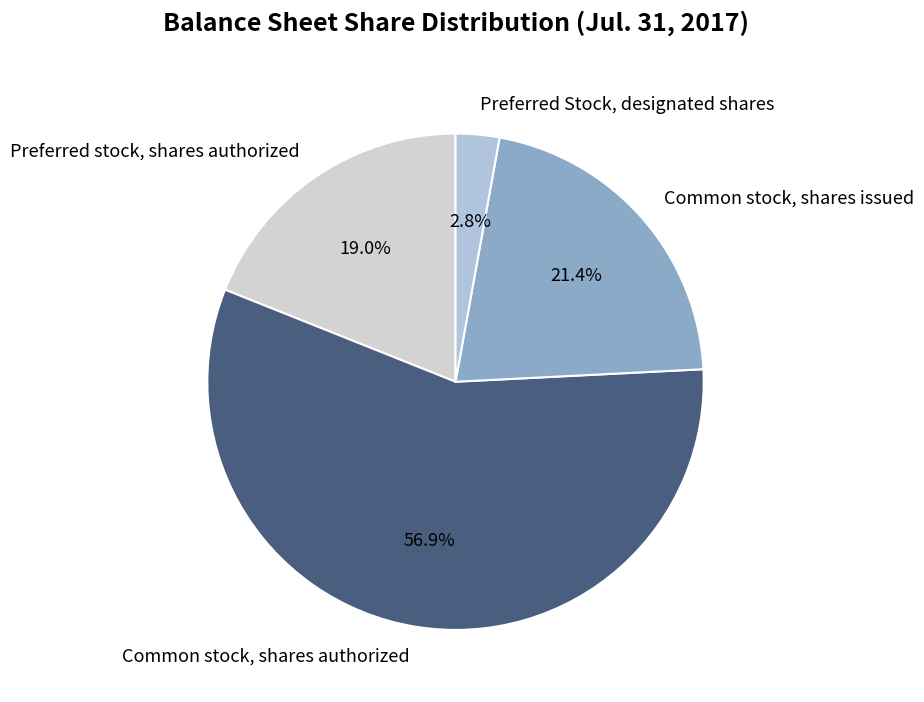

Is there a majority slice in this chart?

Yes